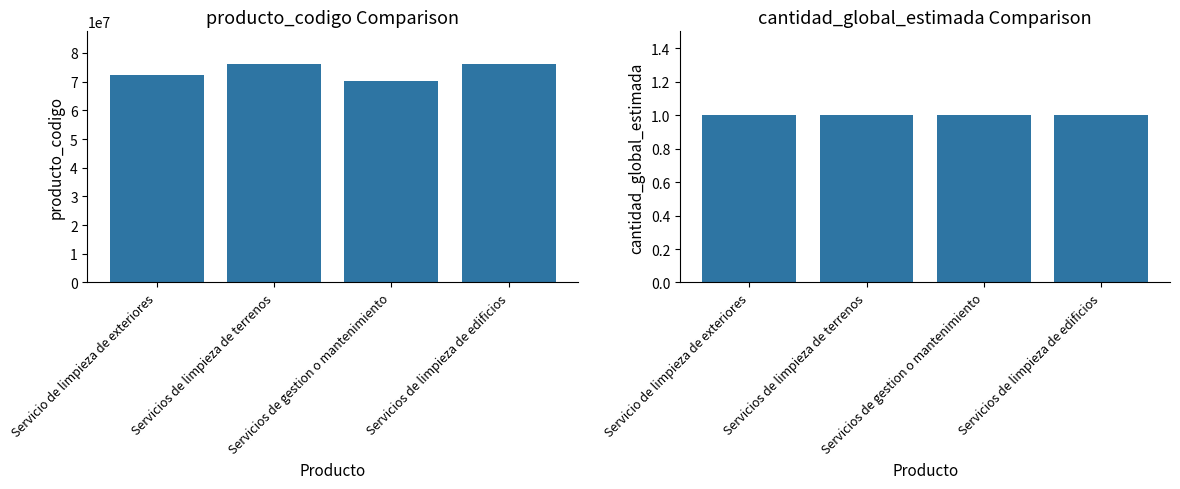

What is the difference between the highest and lowest values at Servicios de gestion o mantenimiento?

70111712